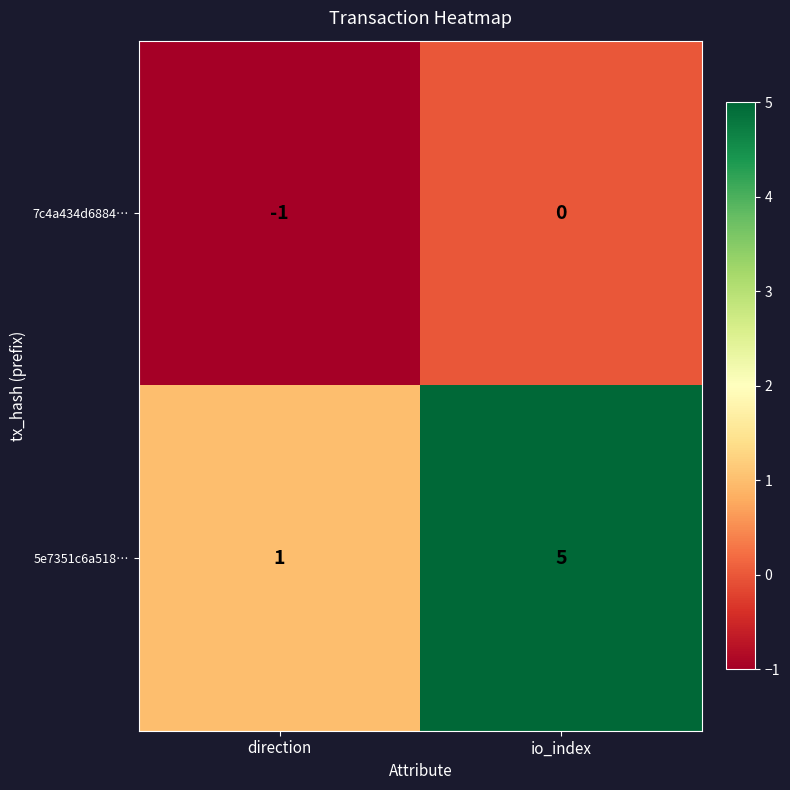

Which series has the largest range (max minus min)?

5e7351c6a518…